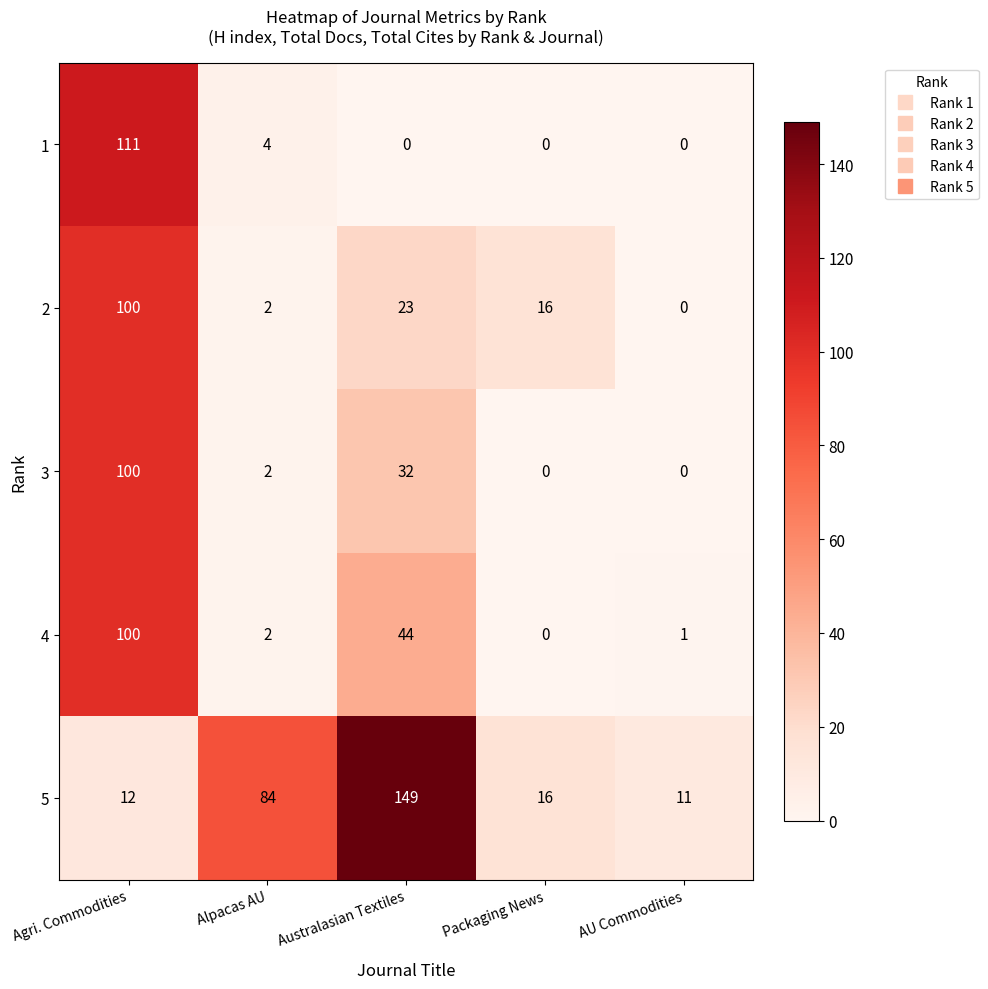

How many distinct data groups are displayed?

5